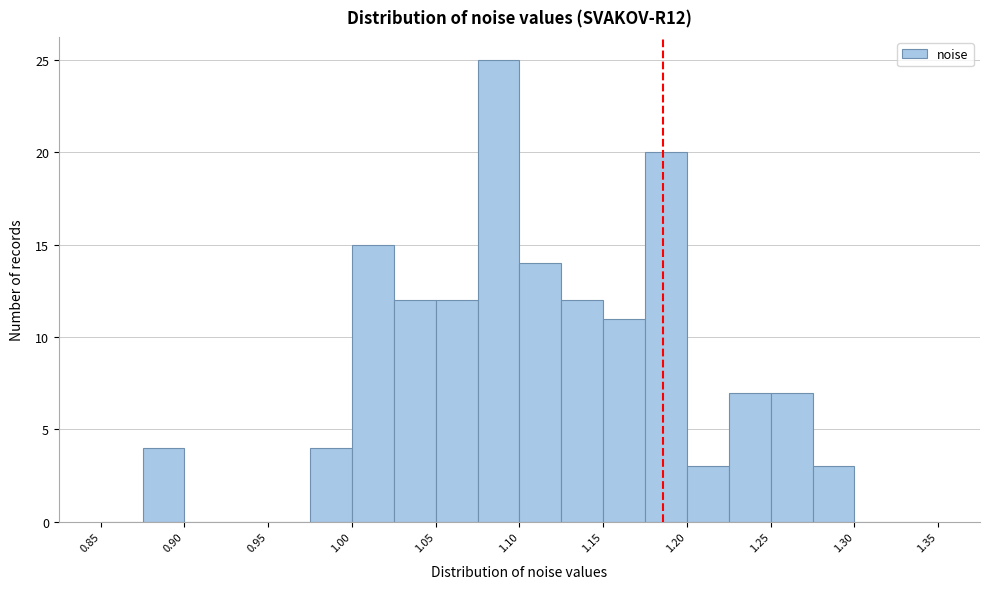

Reading left to right, transcribe this chart: for each bar, give the range it covers on the x-axis and its height. The values are not printed on the chart, so give them approximately, as read against the axis.

0.850 to 0.875: 0
0.875 to 0.900: 4
0.900 to 0.925: 0
0.925 to 0.950: 0
0.950 to 0.975: 0
0.975 to 1.000: 4
1.000 to 1.025: 15
1.025 to 1.050: 12
1.050 to 1.075: 12
1.075 to 1.100: 25
1.100 to 1.125: 14
1.125 to 1.150: 12
1.150 to 1.175: 11
1.175 to 1.200: 20
1.200 to 1.225: 3
1.225 to 1.250: 7
1.250 to 1.275: 7
1.275 to 1.300: 3
1.300 to 1.325: 0
1.325 to 1.350: 0